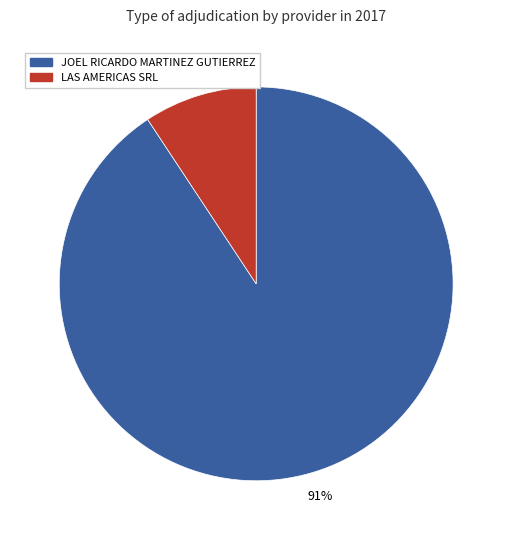

Which has a higher value, JOEL RICARDO MARTINEZ GUTIERREZ or LAS AMERICAS SRL?

JOEL RICARDO MARTINEZ GUTIERREZ